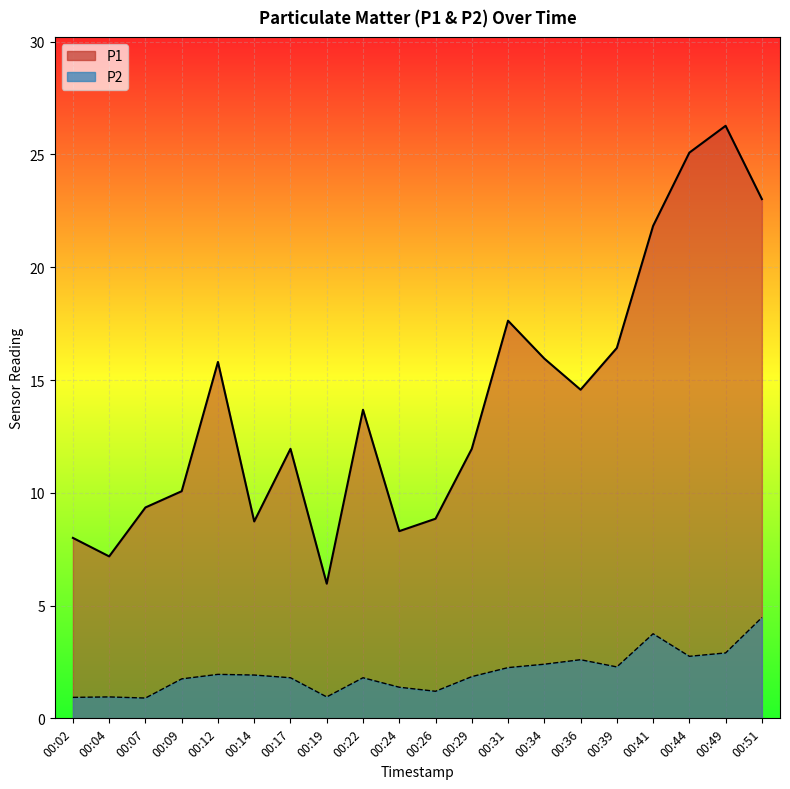

How many lines are shown in the chart?

2